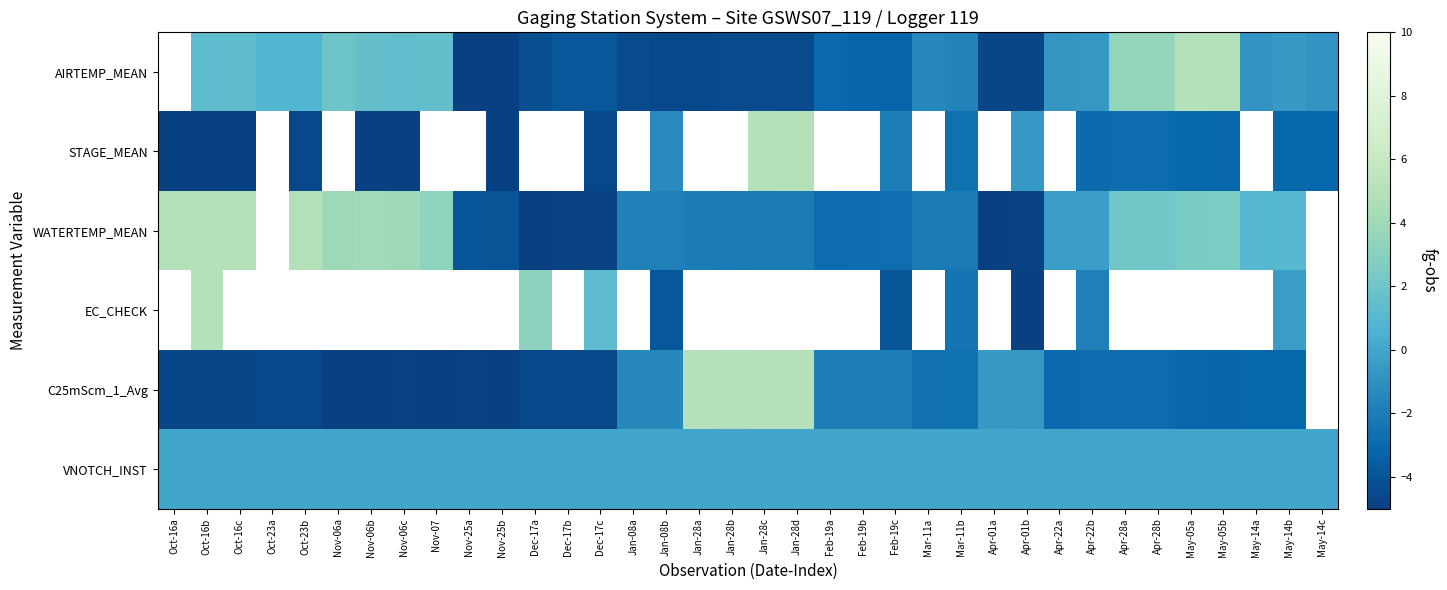

True or false: WATERTEMP_MEAN has a value of -8.2 at Apr-01a.

False